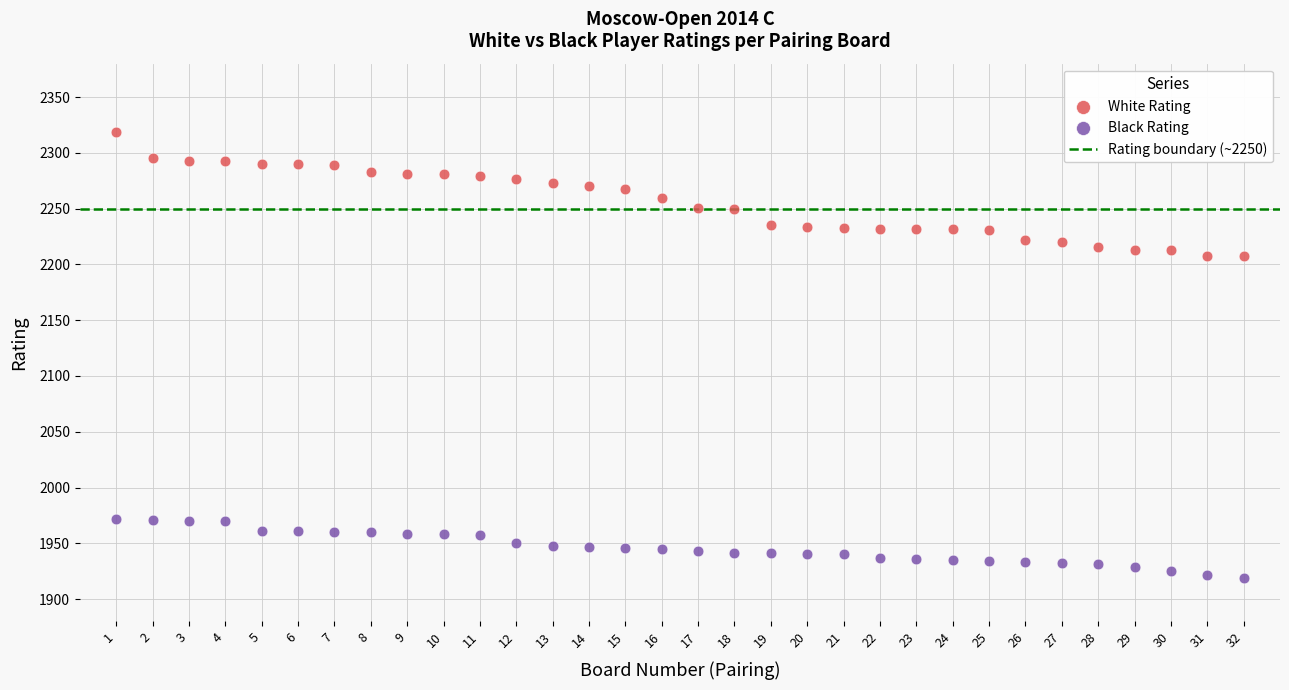

Which series contains the highest Y value?

White Rating